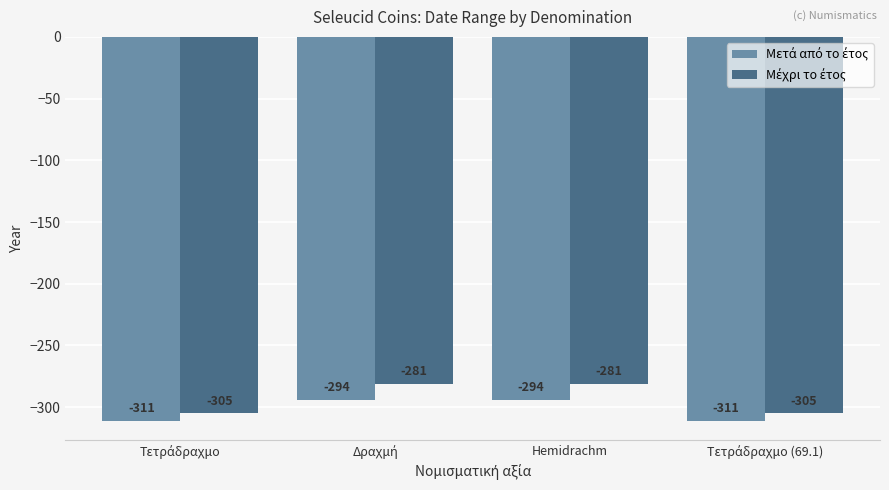

What is the greatest value displayed?

-281